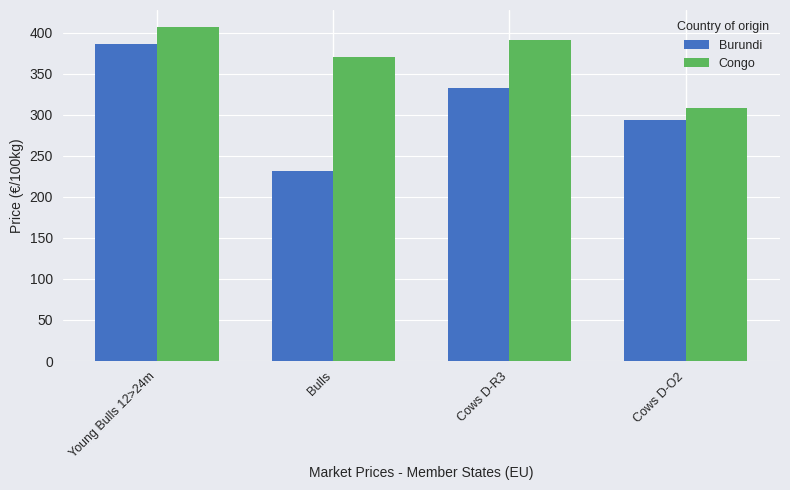

Reading right to left, what are all the values shown in this chart?

Burundi: 293.5	332.9	231.8	386.0
Congo: 308.9	391.9	370.4	407.5